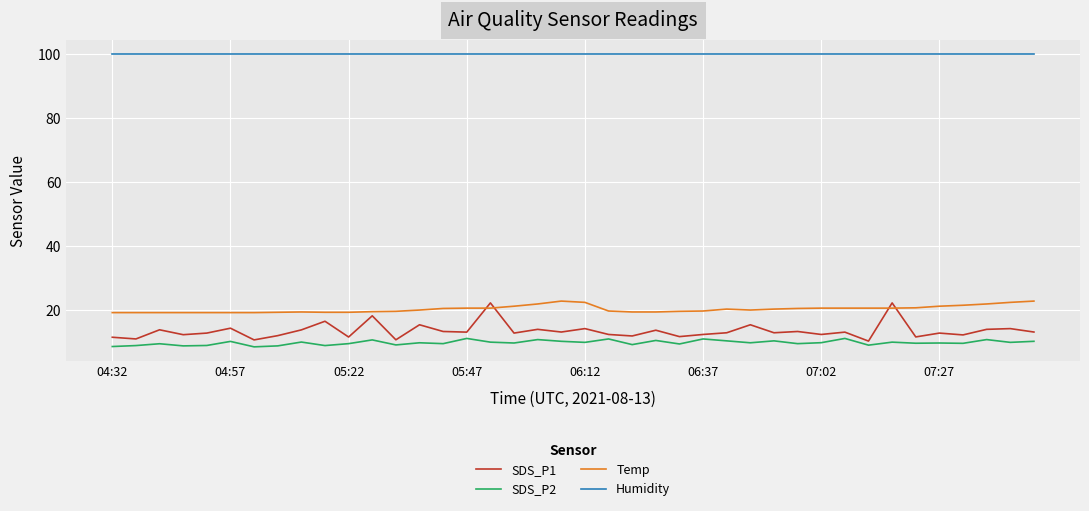

What is the maximum value shown in the chart?

99.9